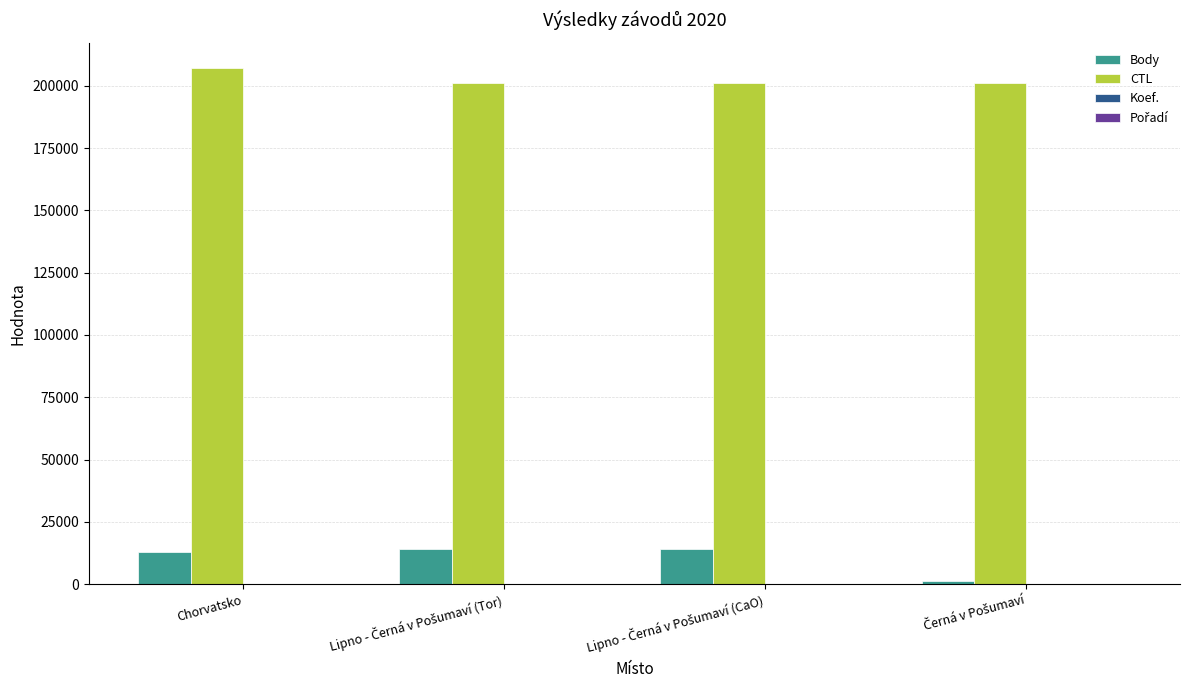

Which series has the largest total across all categories?

CTL